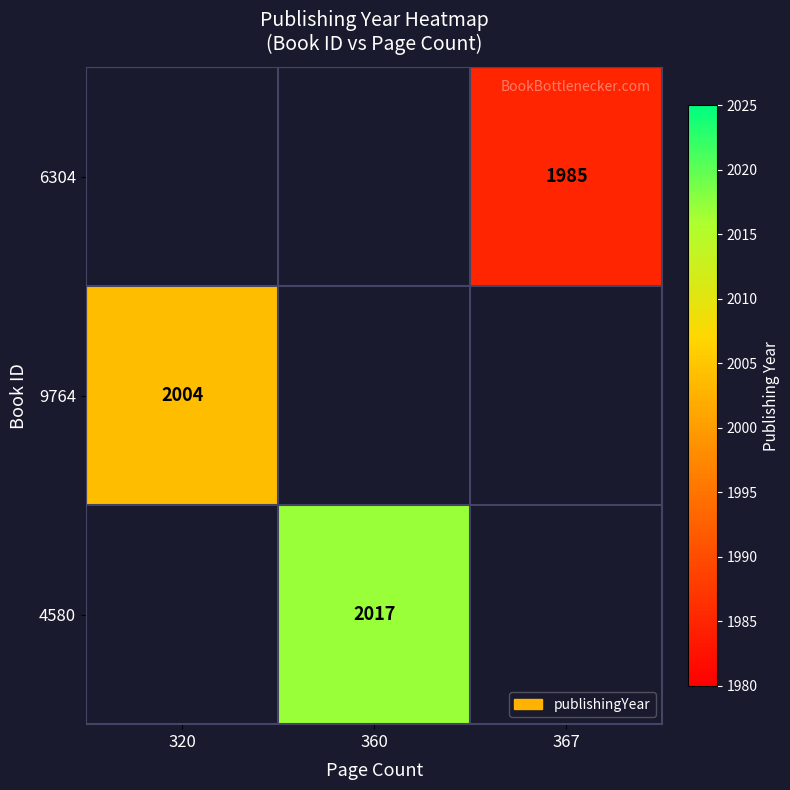

At which category does the chart reach its peak across all series?

360